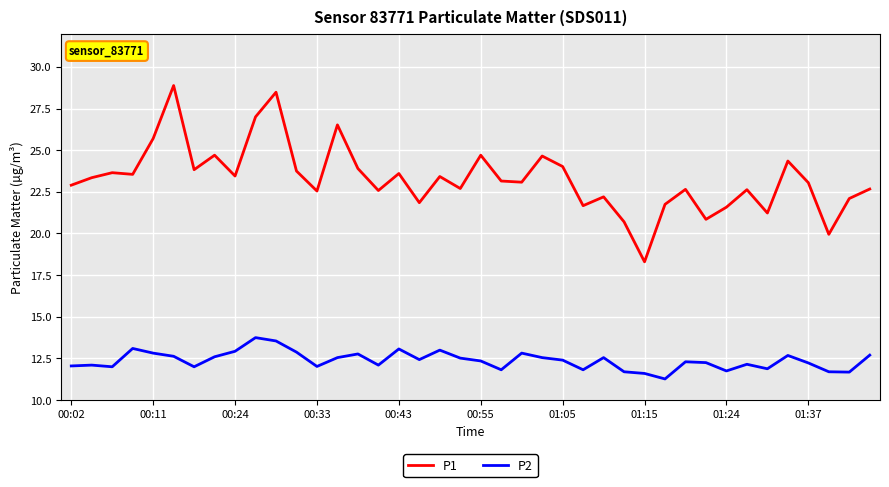

What are all the series names shown in the legend?

P1, P2